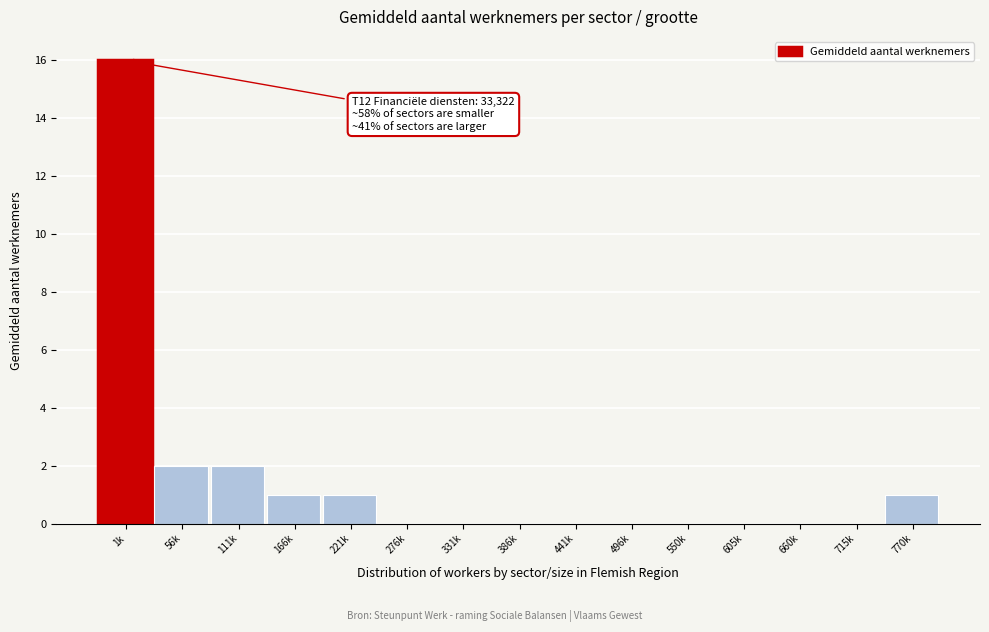

Reading left to right, transcribe all the data shown in this chart.

1k=16	56k=2	111k=2	166k=1	221k=1	276k=0	331k=0	386k=0	441k=0	496k=0	550k=0	605k=0	660k=0	715k=0	770k=1